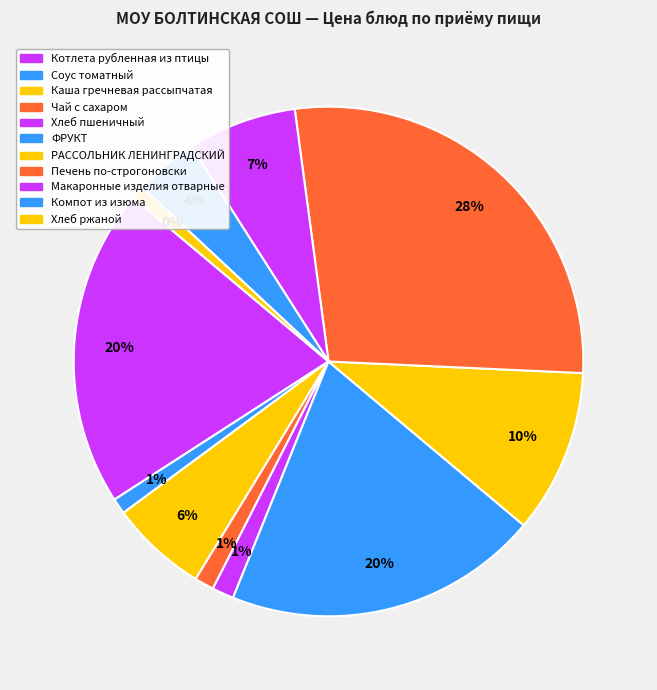

Between Печень по-строгоновски and Котлета рубленная из птицы, which is larger?

Печень по-строгоновски